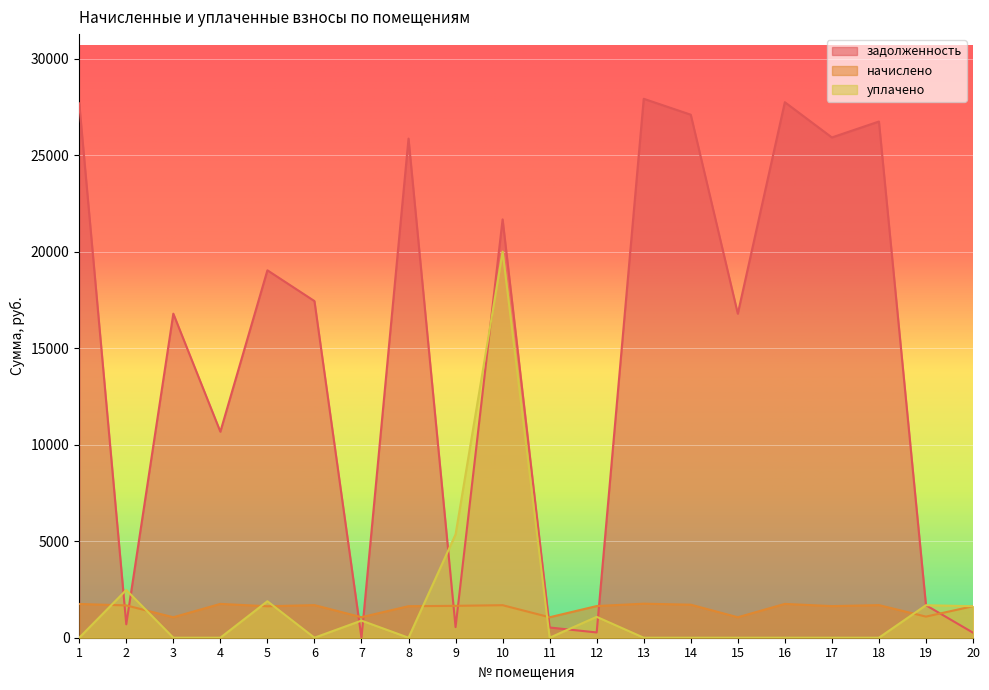

What is the total value across all series at 18?

28427.8